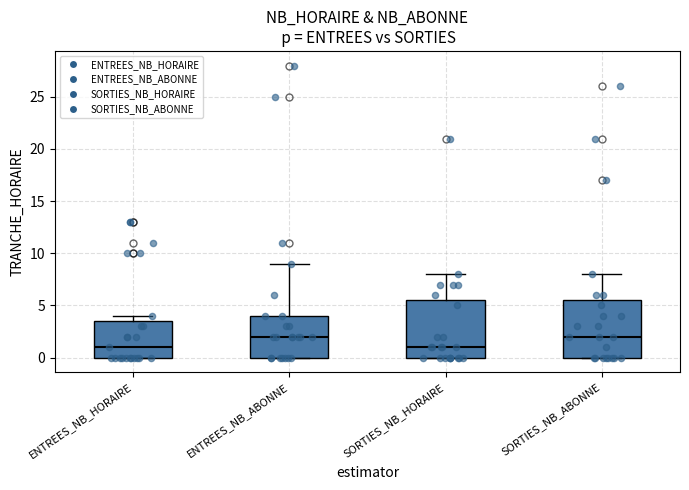

Where is the lower edge of the box for ENTREES_NB_ABONNE on the y-axis? The values are not printed on the chart, so give them approximately, as read against the axis.

0.0